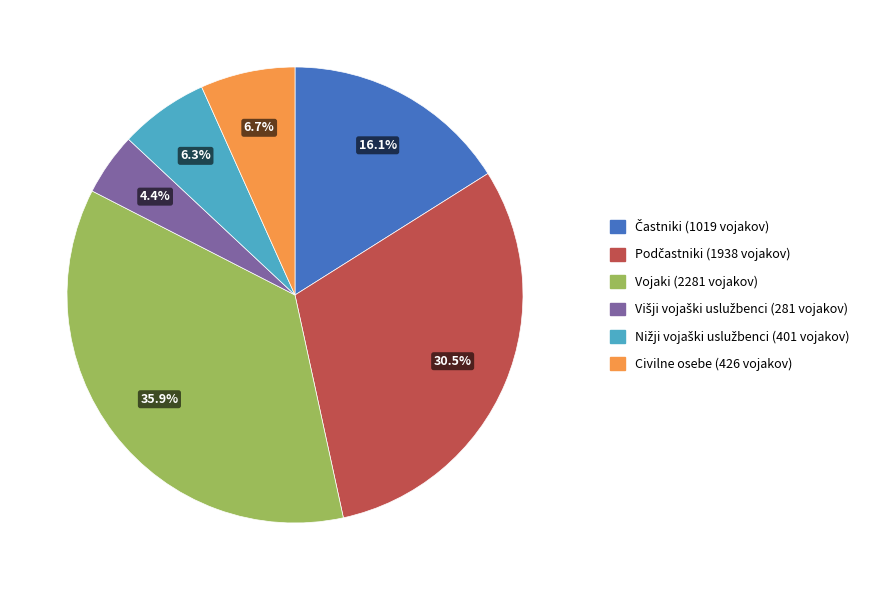

Which slice is the largest?

Vojaki